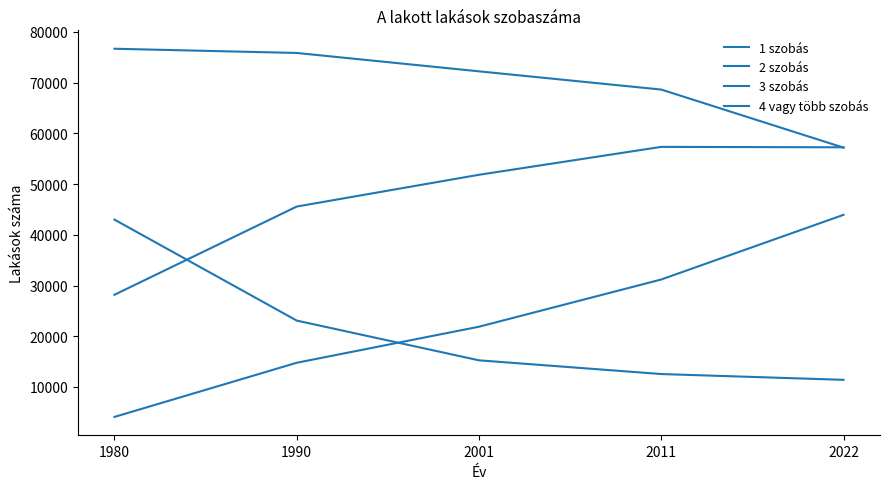

At 1980, list the series in order from largest to smallest.

2 szobás, 1 szobás, 3 szobás, 4 vagy több szobás